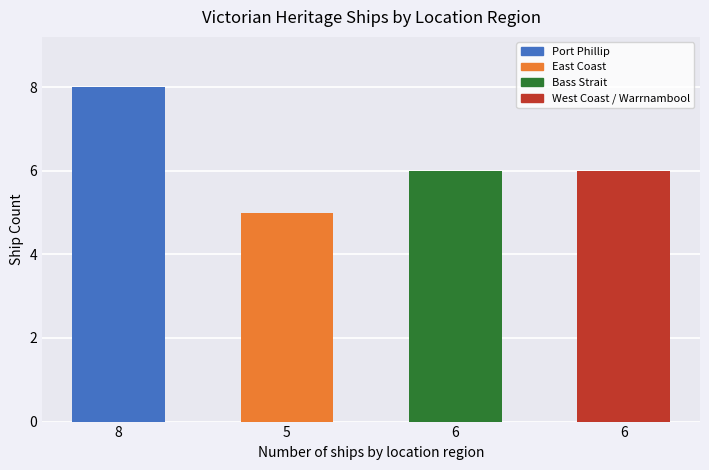

How many categories are shown in the chart?

4